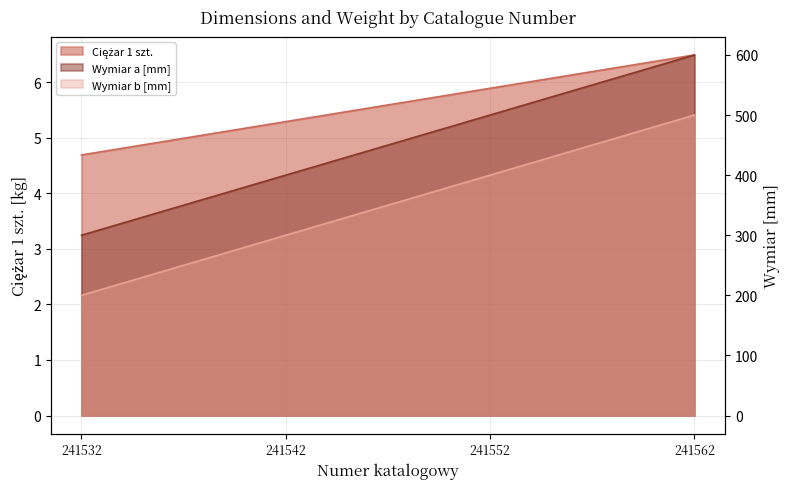

Which series has the largest range (max minus min)?

Wymiar a [mm]